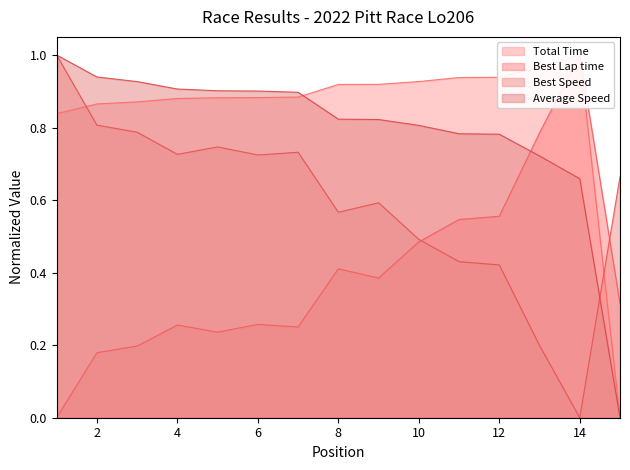

Which has a higher value, 10 or 12?

12